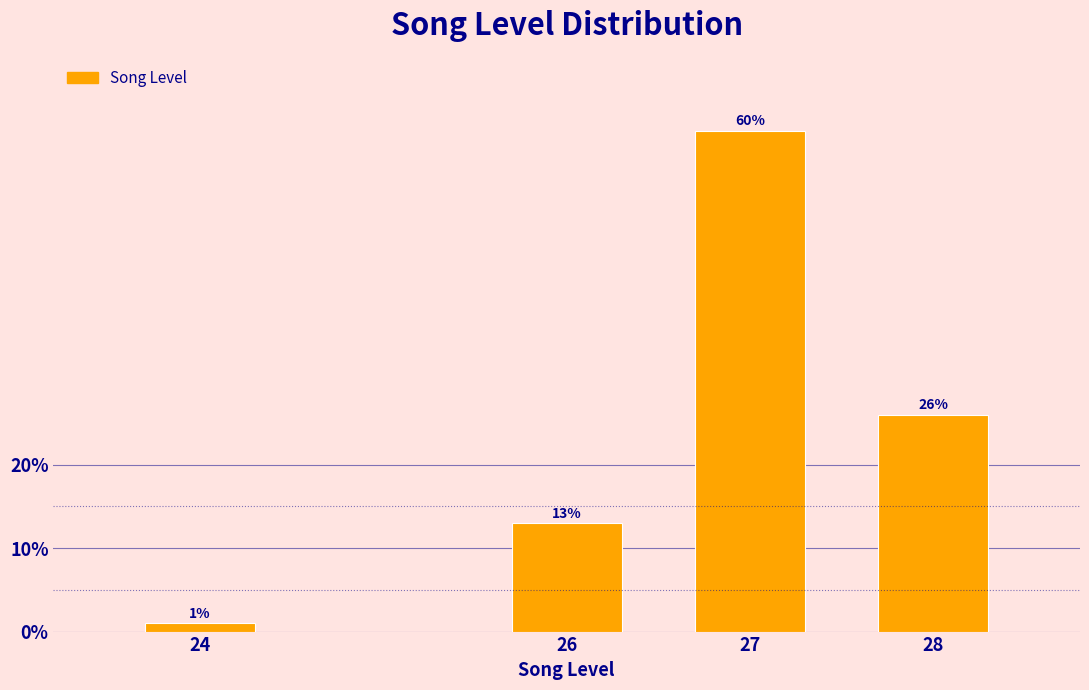

Reading right to left, extract all data points from this chart.

28=26	27=60	26=13	24=1